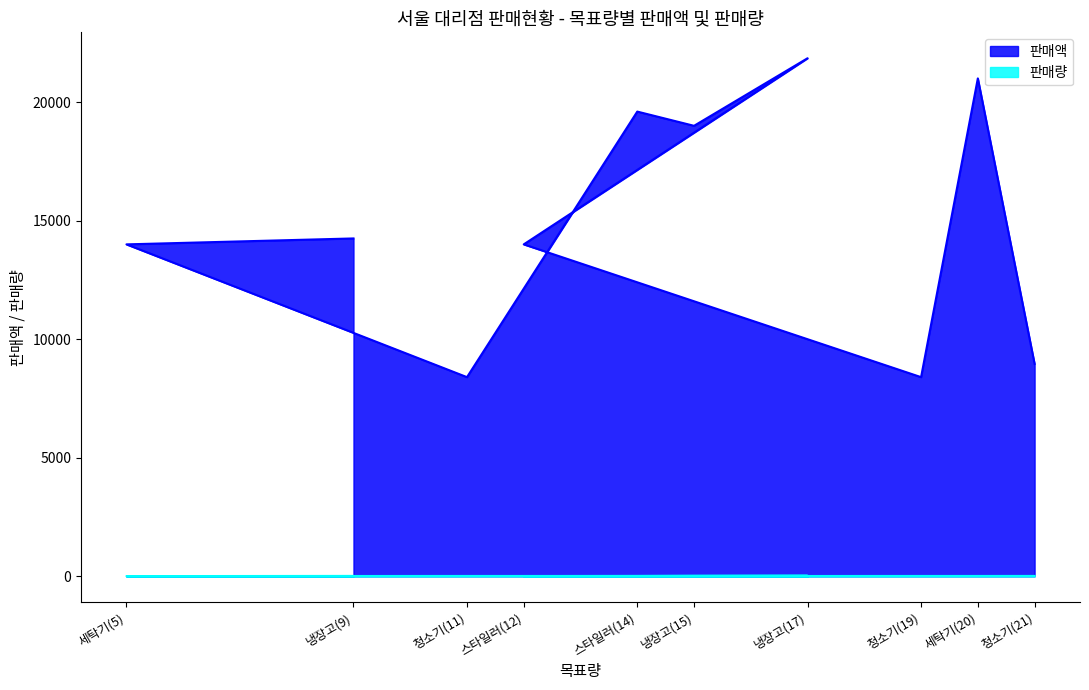

How many lines are shown in the chart?

2